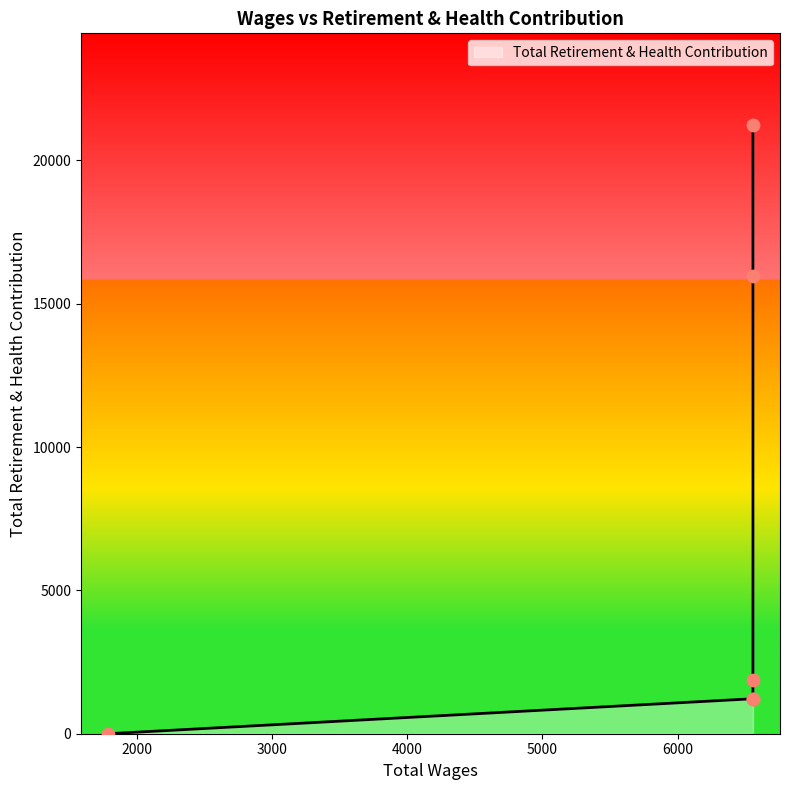

What is the change in value from 6558.0 to 1788.0?

-1220